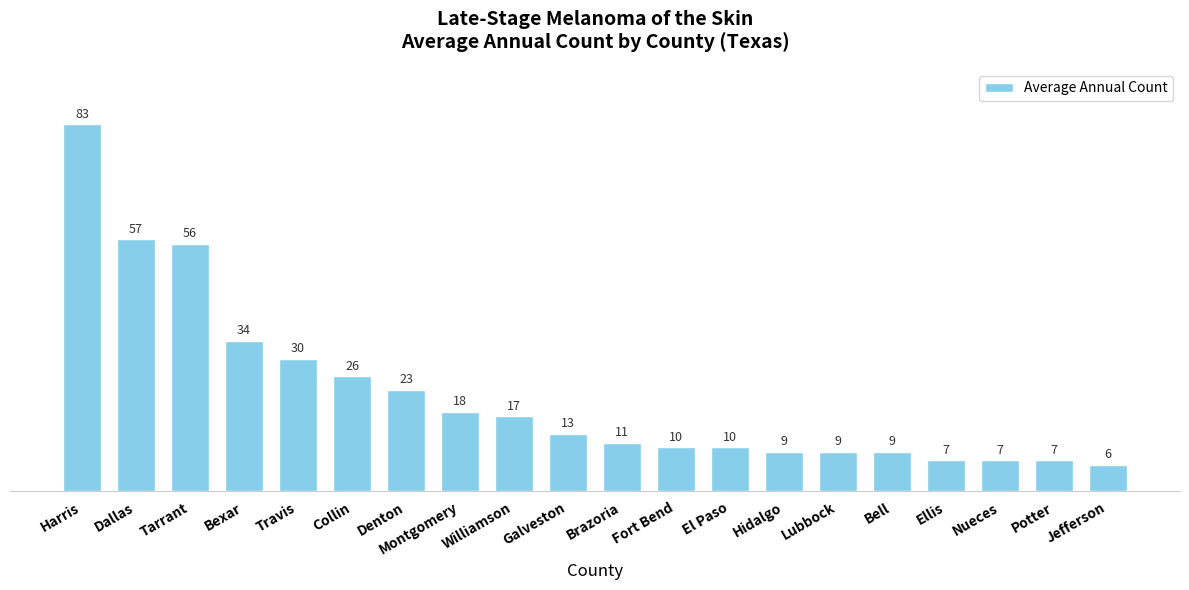

Between Denton and Montgomery, which is larger?

Denton